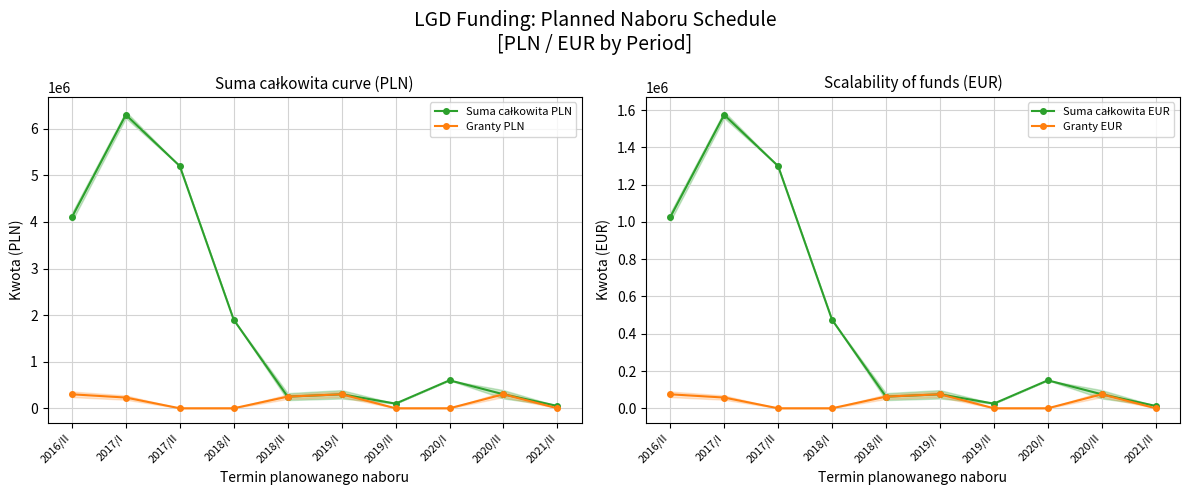

Rank the categories by Suma całkowita PLN value from highest to lowest.

2017/I, 2017/II, 2016/II, 2018/I, 2020/I, 2019/I, 2020/II, 2018/II, 2019/II, 2021/II